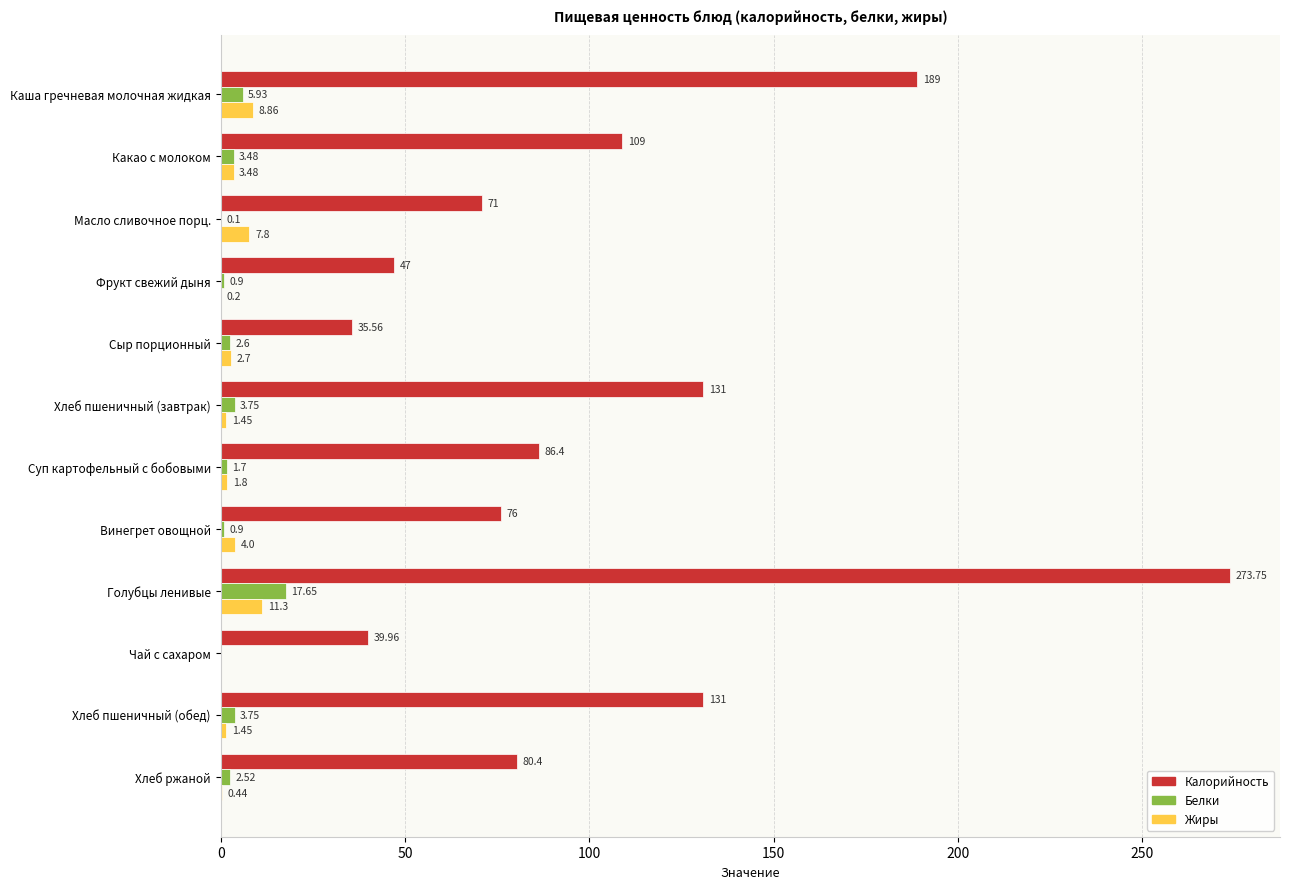

At which category is the sum across all series the highest?

Голубцы ленивые